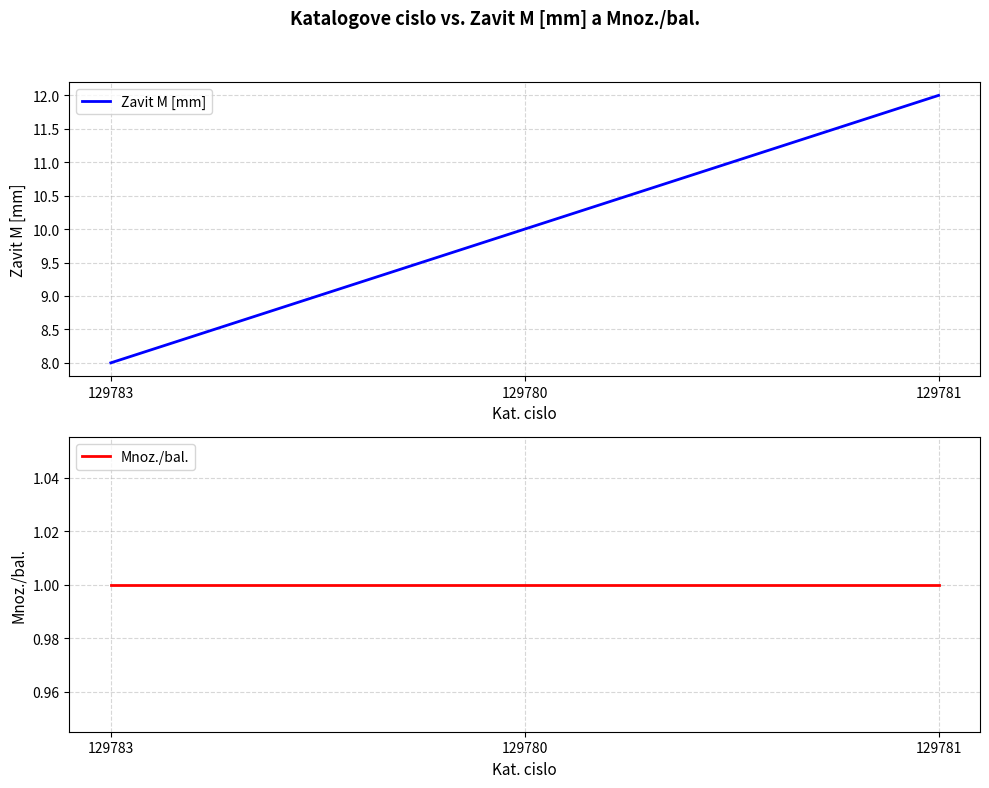

Between 129783 and 129780, which series saw the biggest shift?

Zavit M [mm]